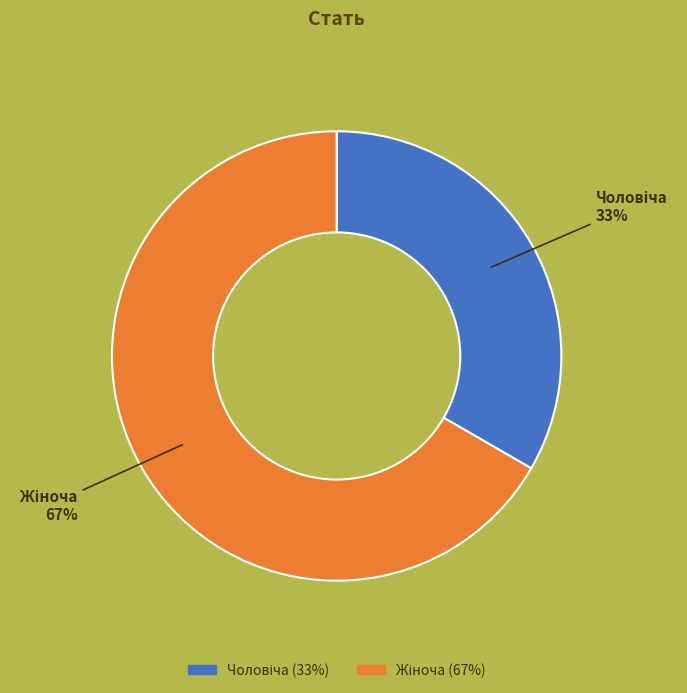

Does any single category account for the majority?

Yes